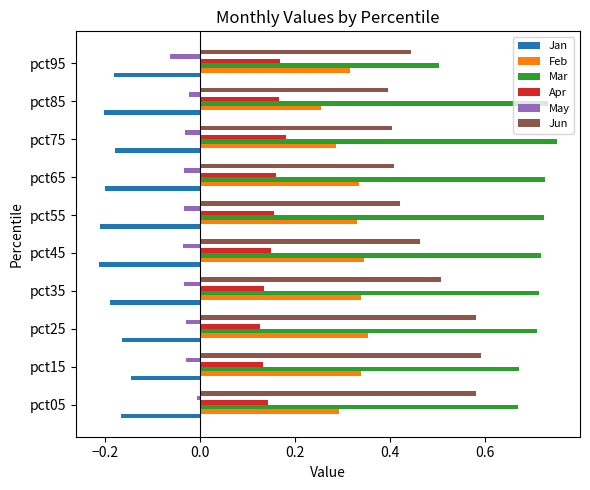

Which label corresponds to the largest value in the chart?

pct75